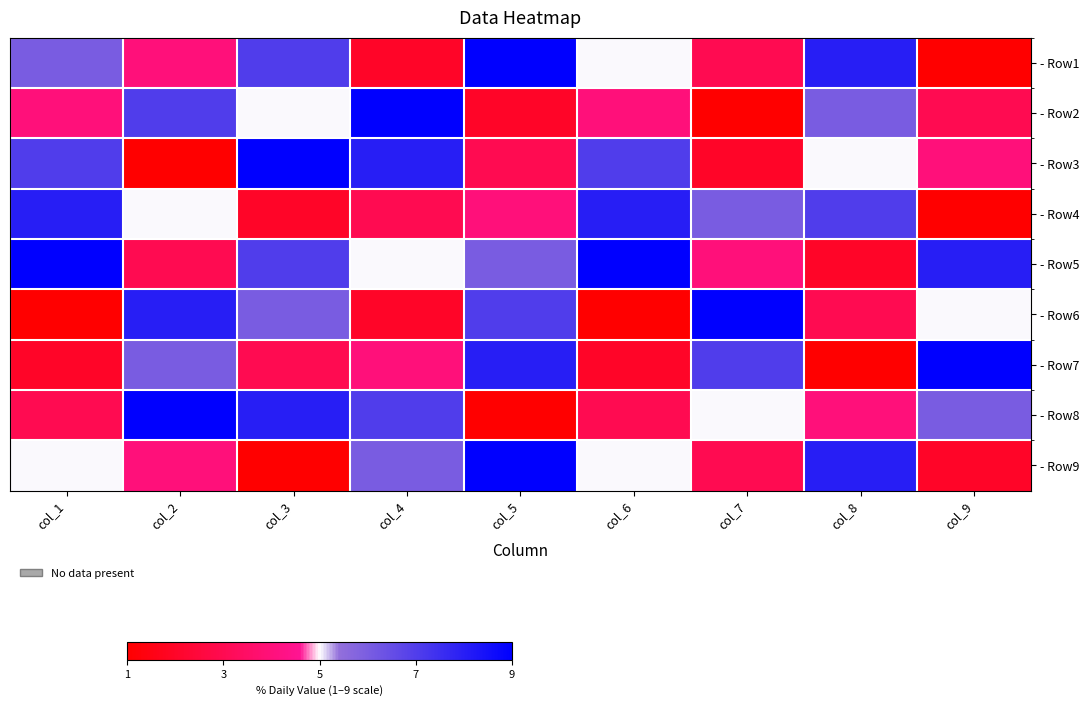

At which category does the chart reach its peak across all series?

col_5